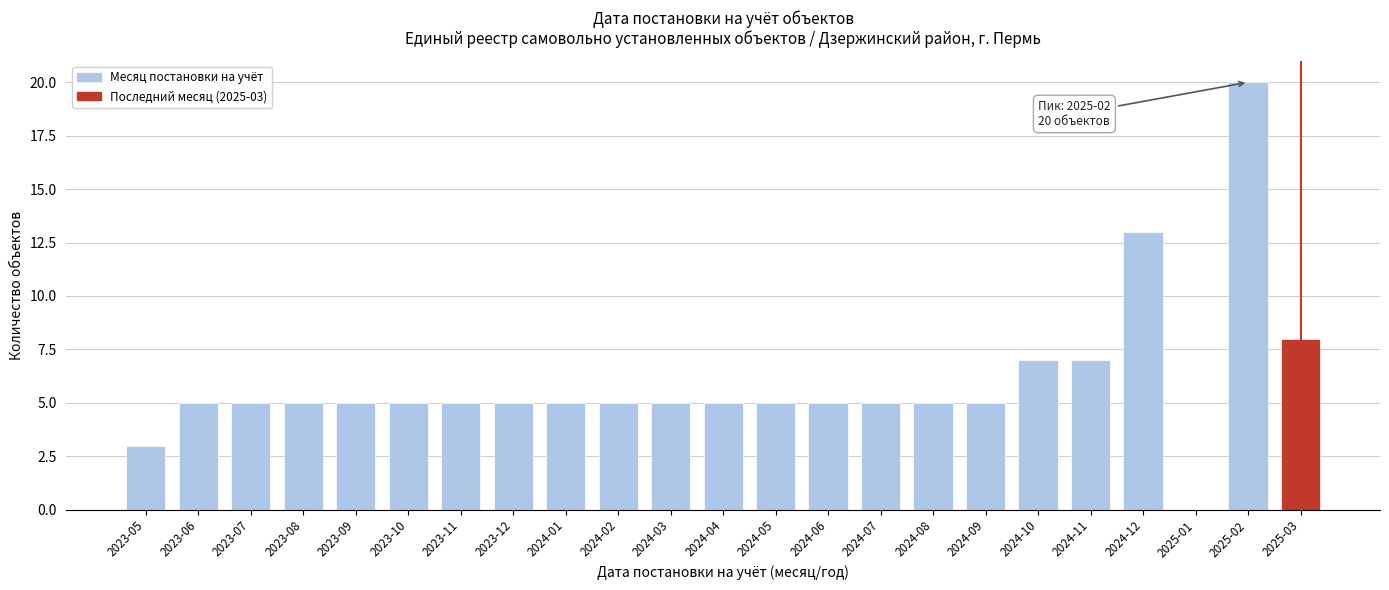

Reading left to right, what are all the values shown in this chart?

2023-05=3	2023-06=5	2023-07=5	2023-08=5	2023-09=5	2023-10=5	2023-11=5	2023-12=5	2024-01=5	2024-02=5	2024-03=5	2024-04=5	2024-05=5	2024-06=5	2024-07=5	2024-08=5	2024-09=5	2024-10=7	2024-11=7	2024-12=13	2025-01=0	2025-02=20	2025-03=8